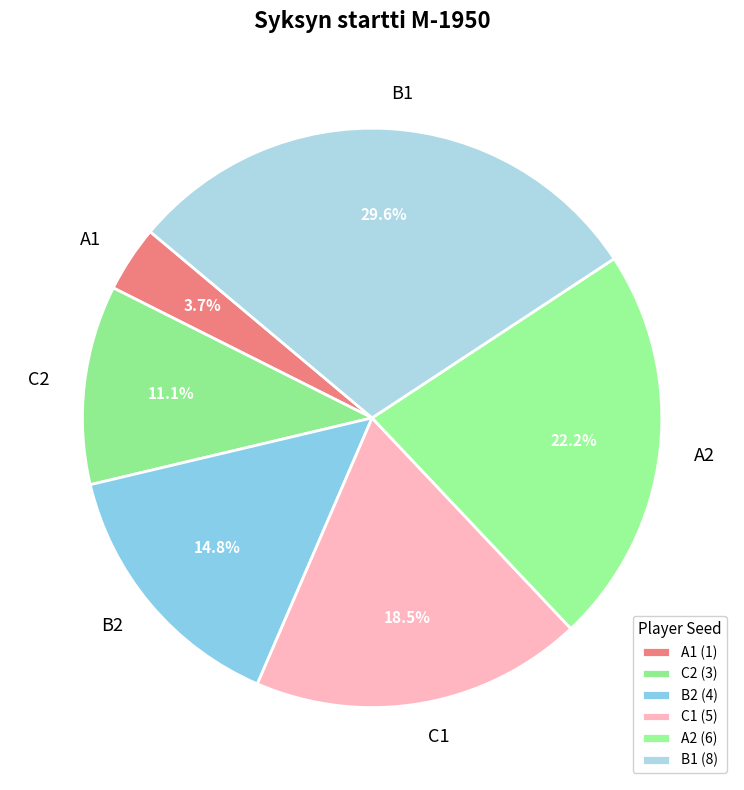

To the nearest percent, what percentage of the pie is B2?

15%